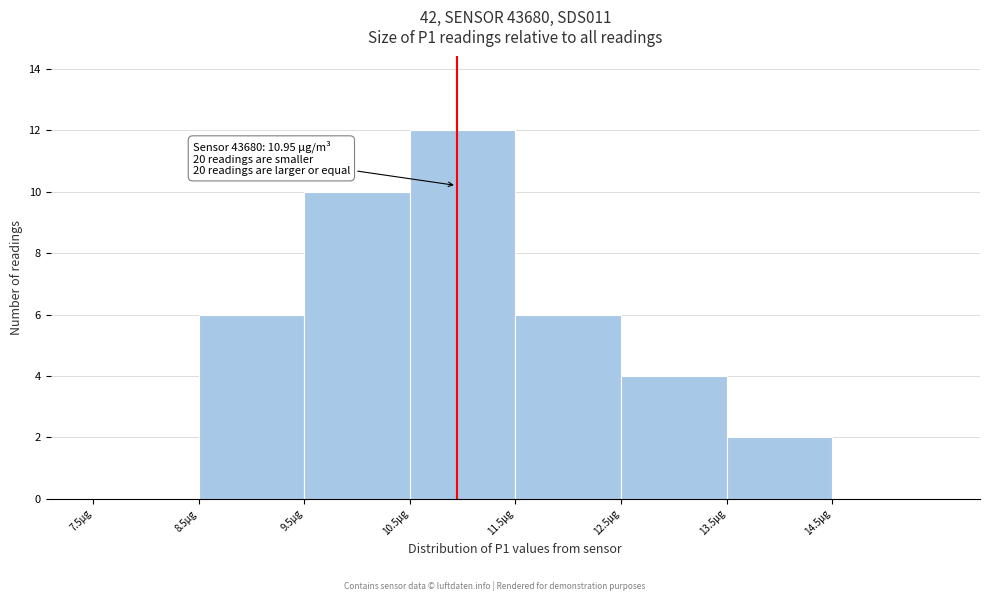

Over which range of the x-axis is the bar tallest?

10.5 to 11.5